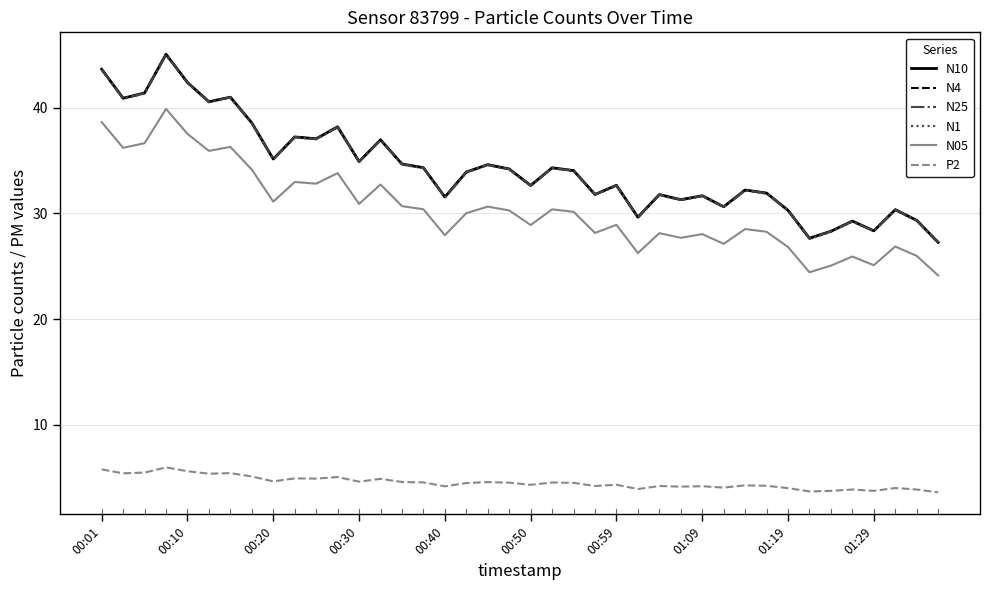

True or false: P2 has more than 0 interior local peaks.

True